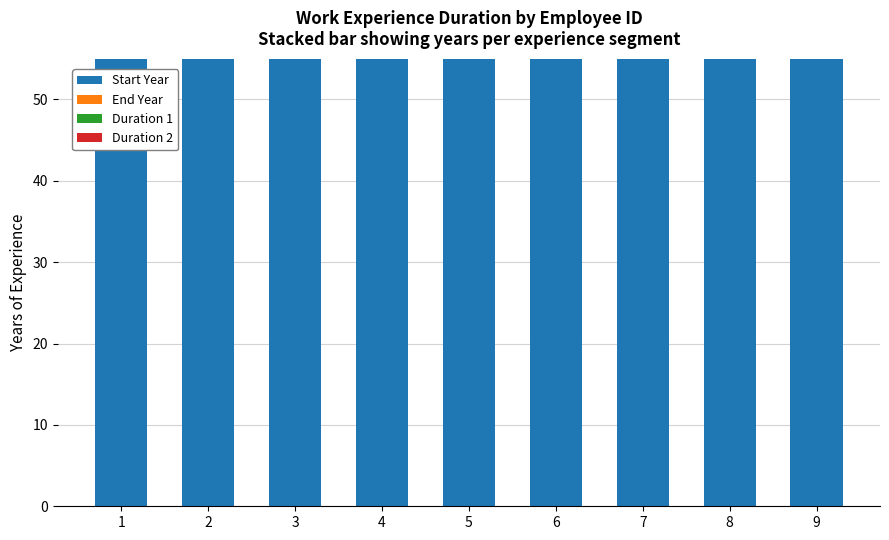

Which series has the widest spread of values?

Duration 2